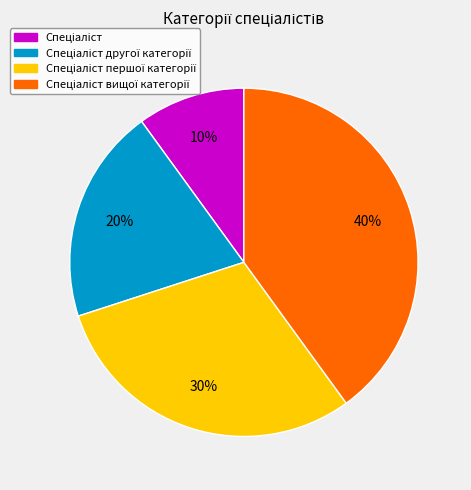

Is there any slice that represents more than half of the pie?

No